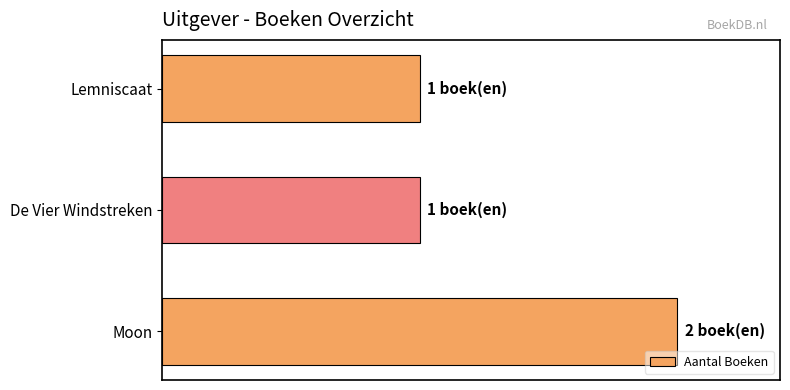

Does the chart contain any negative values?

No